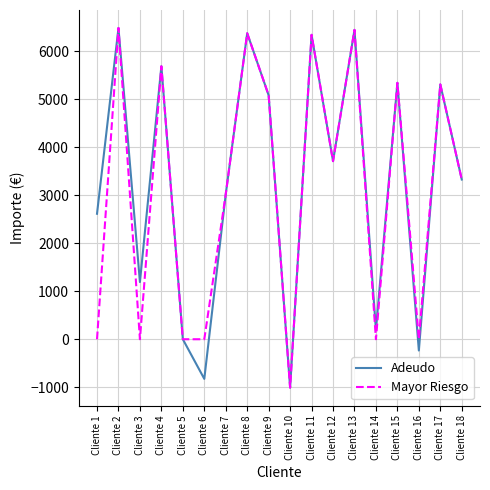

What is the total value across all series at Cliente 8?

12749.3